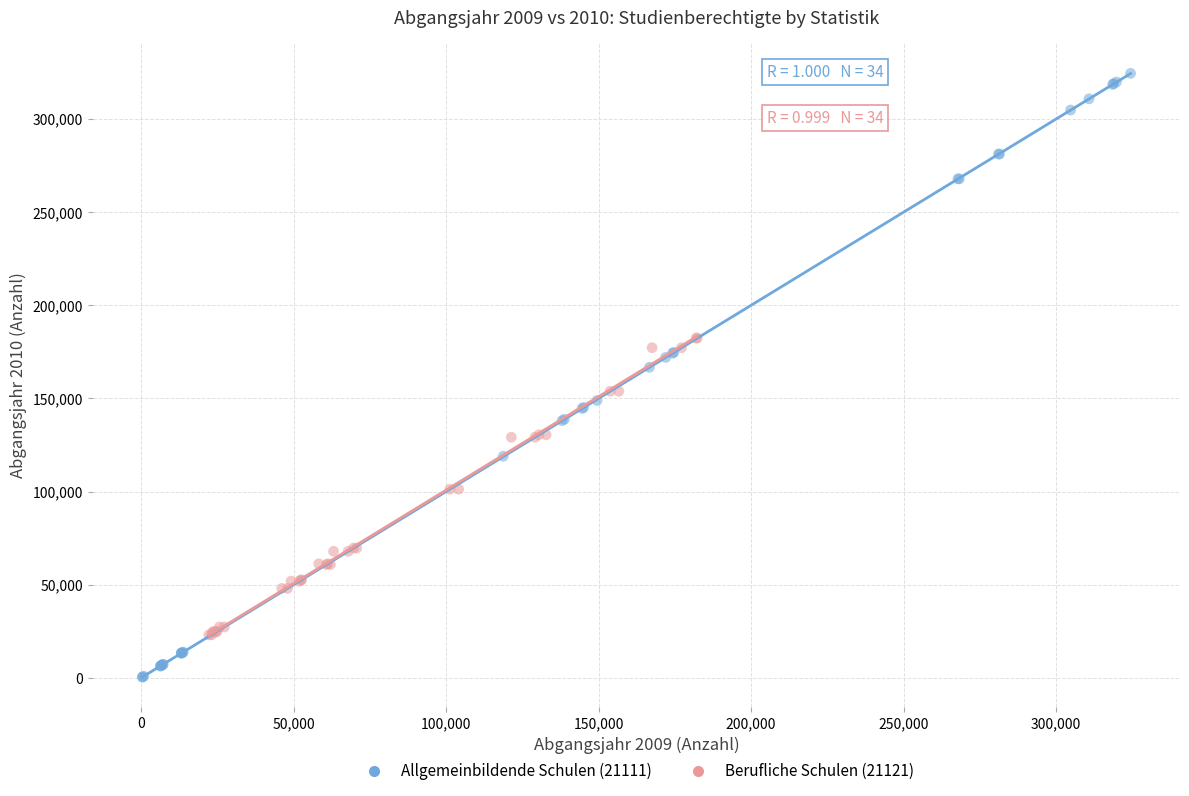

What are all the series names shown in the legend?

Allgemeinbildende Schulen (21111), Berufliche Schulen (21121)